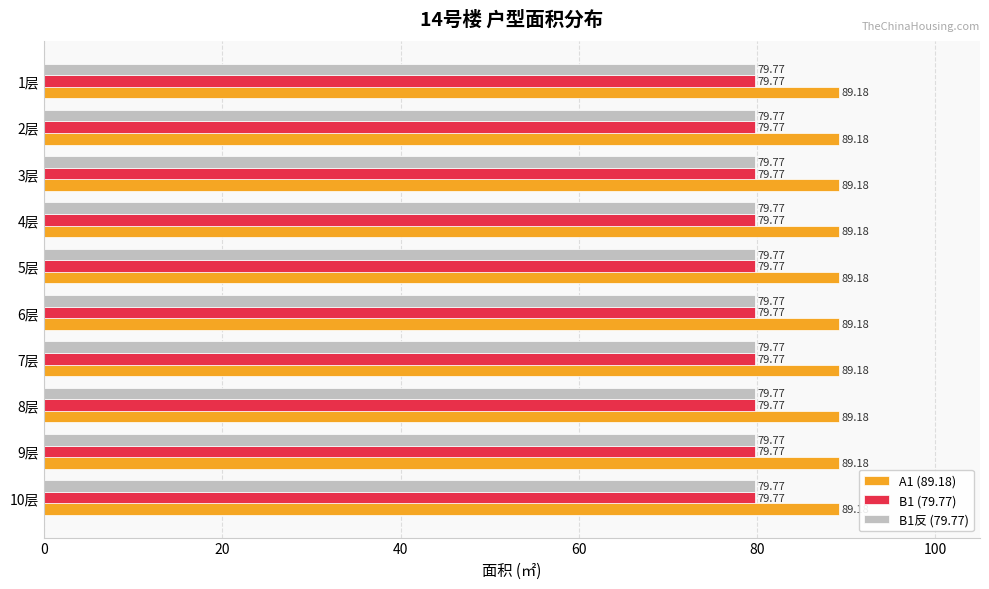

What is the total value across all series at 4层?

248.7